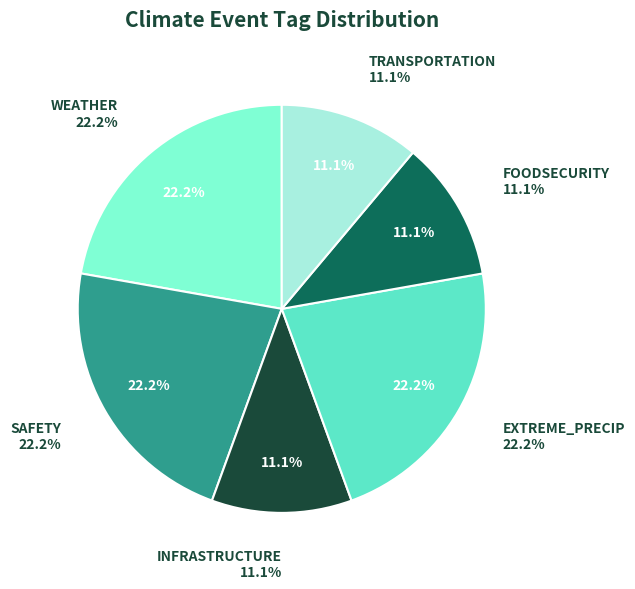

Which series has the widest spread of values?

INFRASTRUCTURE